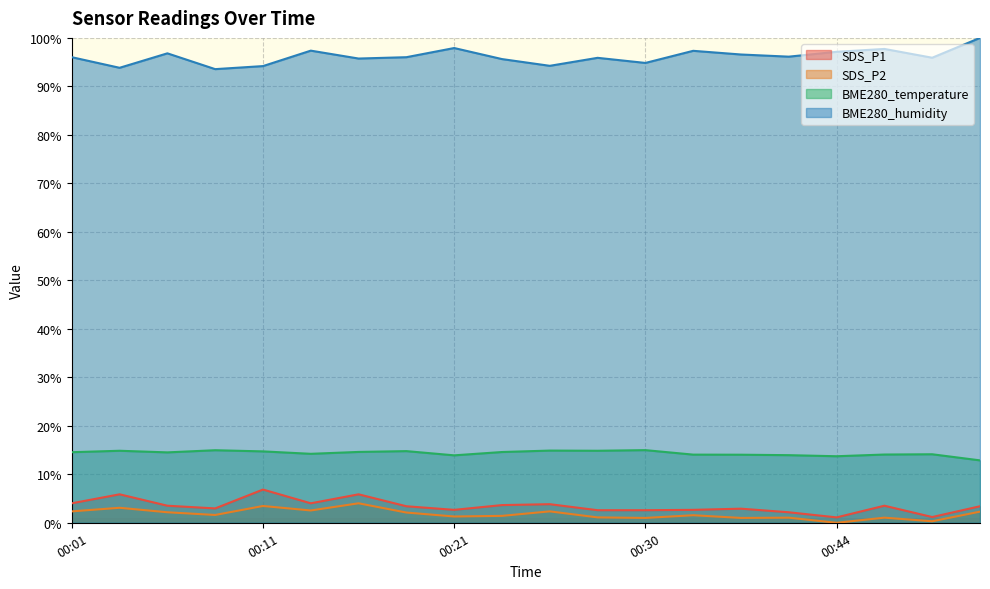

How many positive values does the SDS_P2 series have?

19